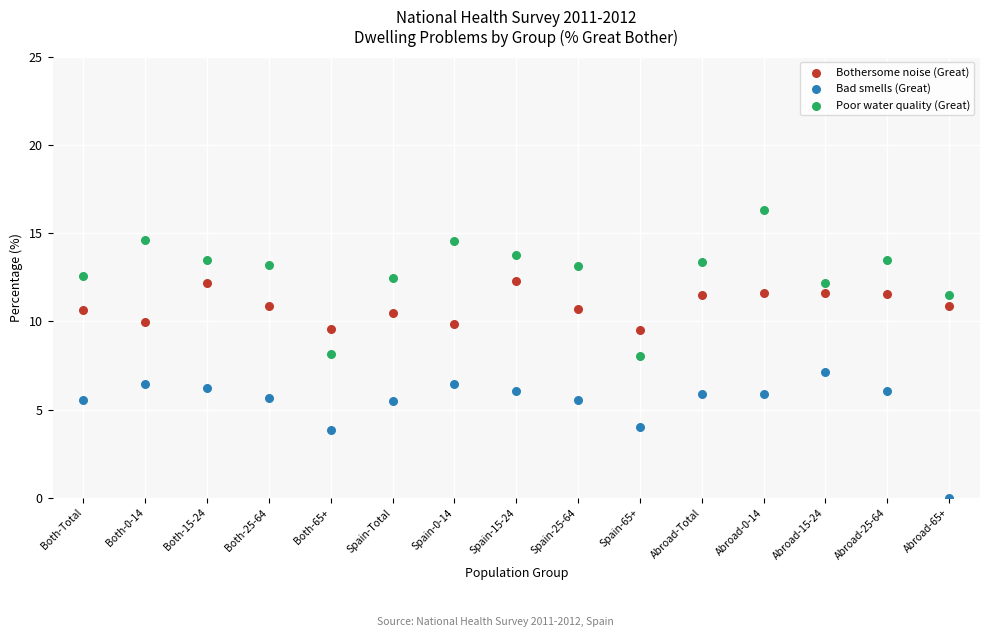

Which series reaches the maximum Y coordinate?

Poor water quality (Great)